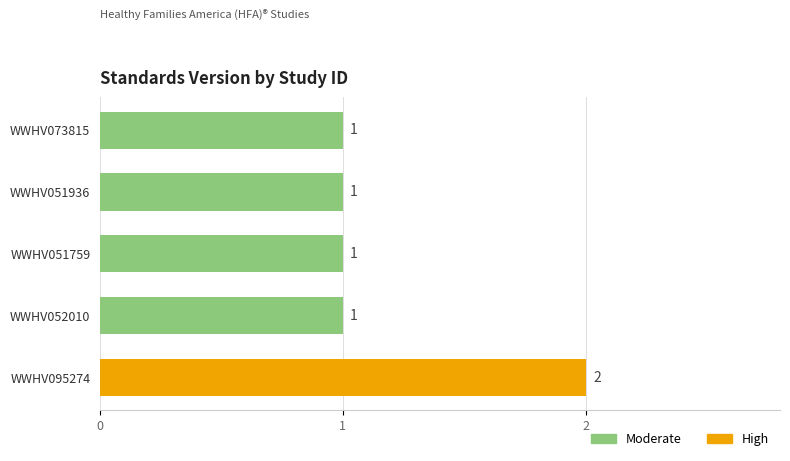

How many values are between 1 and 2?

5